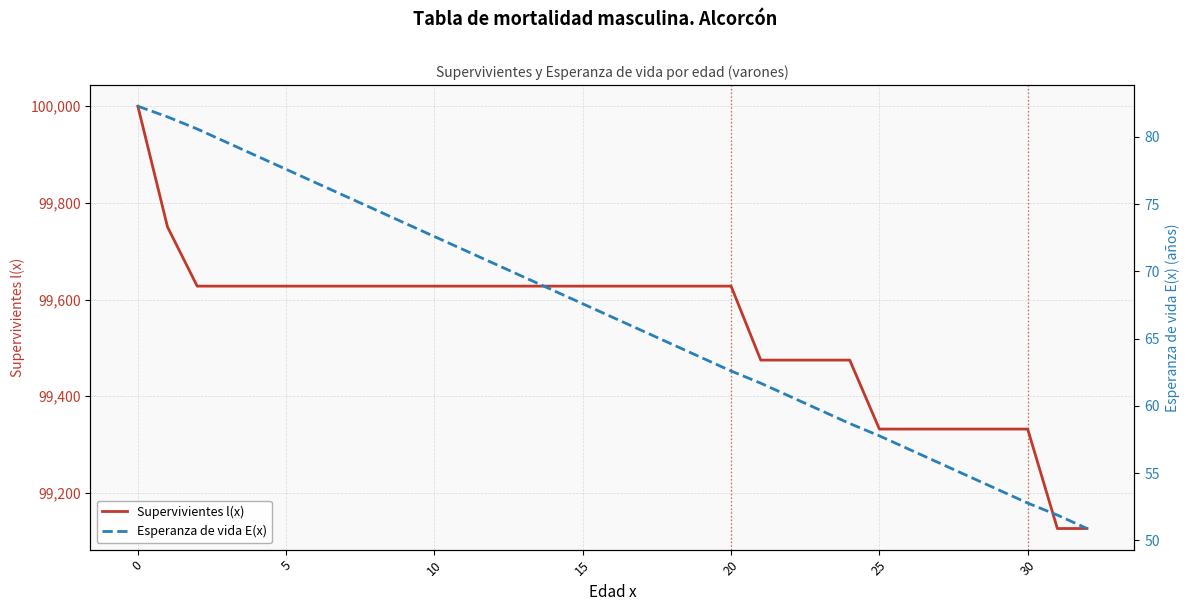

Between 7 and 15, which series saw the biggest shift?

Esperanza de vida E(x)